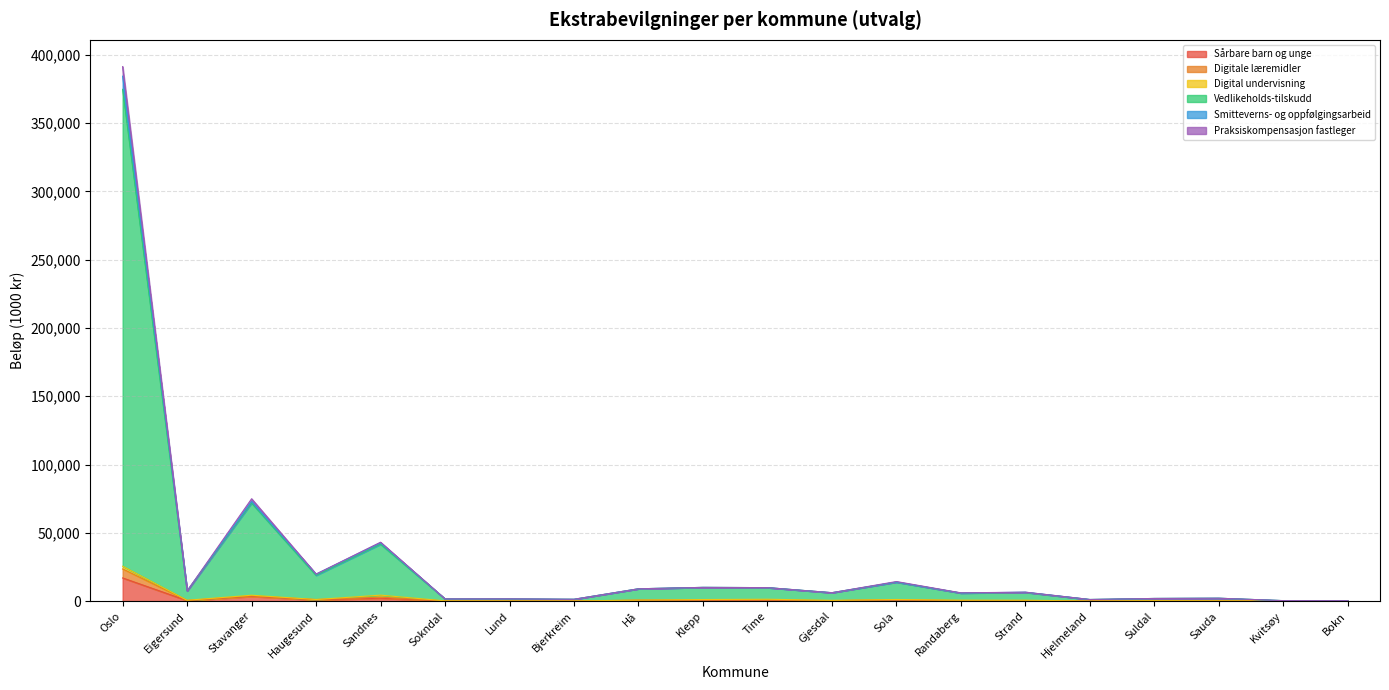

What is the sum of the Sårbare barn og unge values at Sola and Sokndal?

837.9